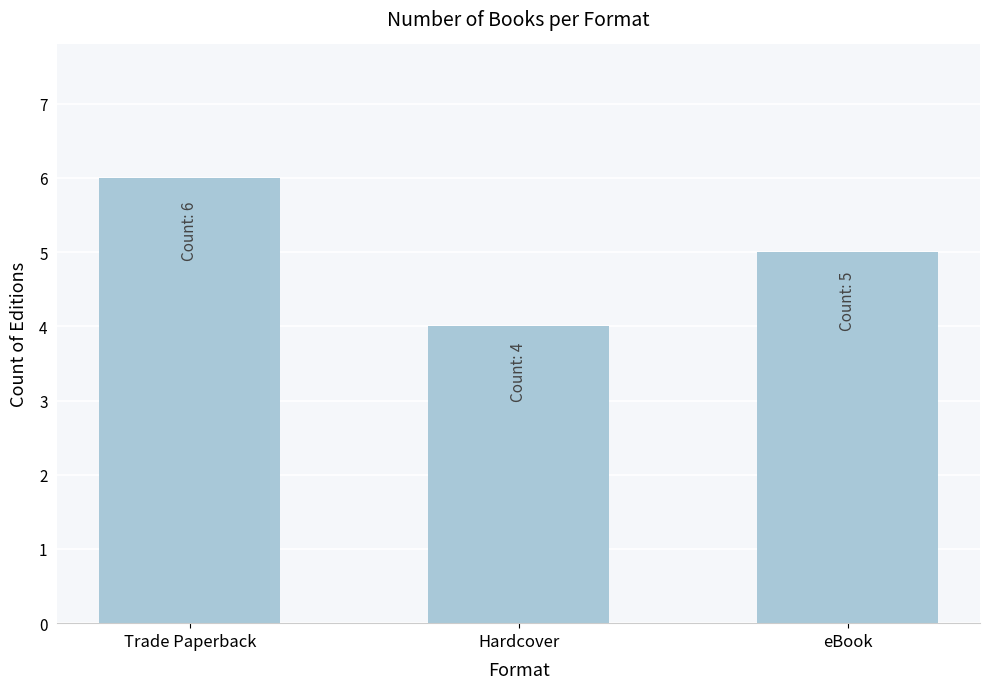

What is the maximum value shown in the chart?

6